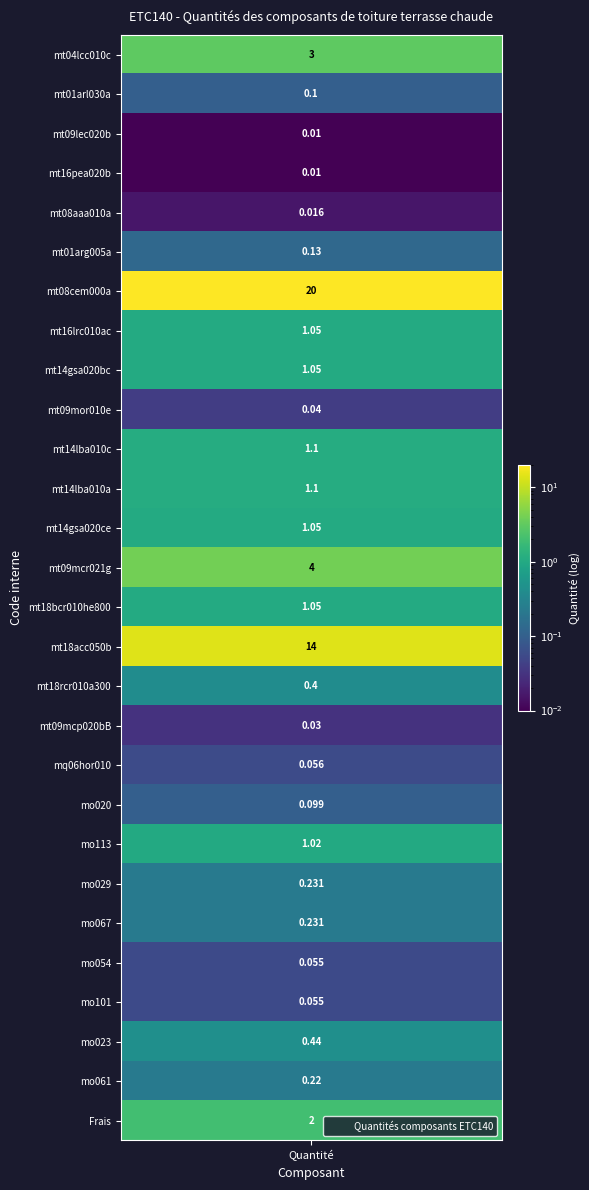

True or false: the data shows 0.0 at mt16pea020b.

False